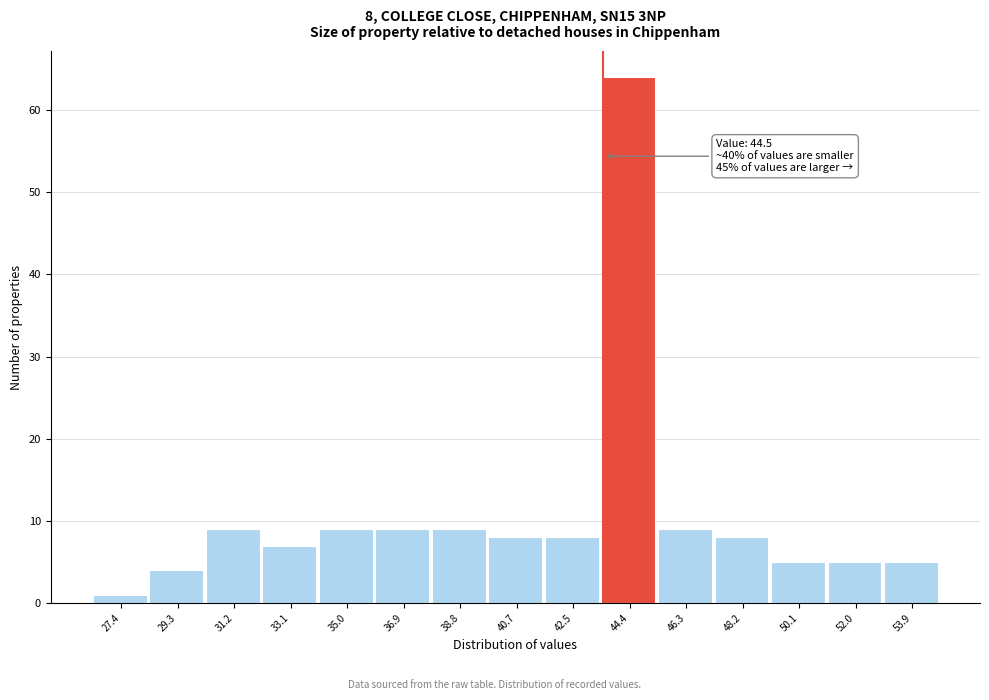

Reading left to right, transcribe all the data shown in this chart.

27.4=1	29.3=4	31.2=9	33.1=7	35.0=9	36.9=9	38.8=9	40.7=8	42.5=8	44.4=64	46.3=9	48.2=8	50.1=5	52.0=5	53.9=5